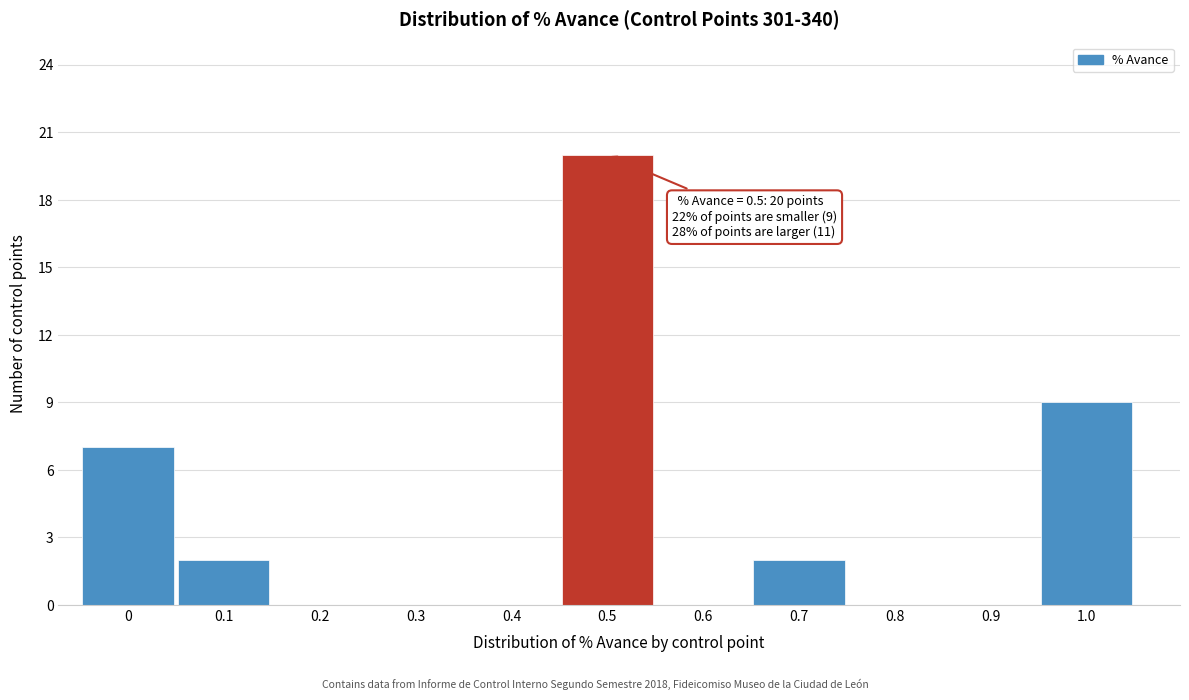

Reading left to right, transcribe all the data shown in this chart.

0=7	0.1=2	0.2=0	0.3=0	0.4=0	0.5=20	0.6=0	0.7=2	0.8=0	0.9=0	1.0=9